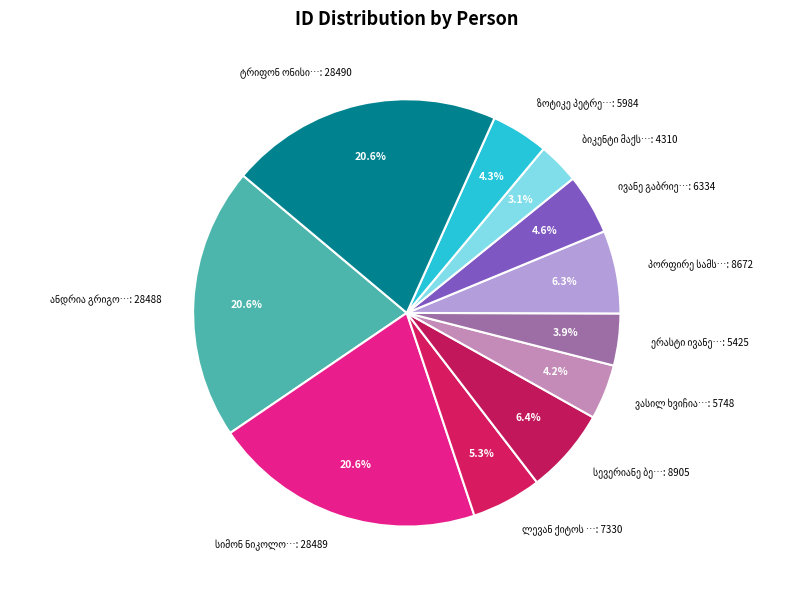

Is there a majority slice in this chart?

No